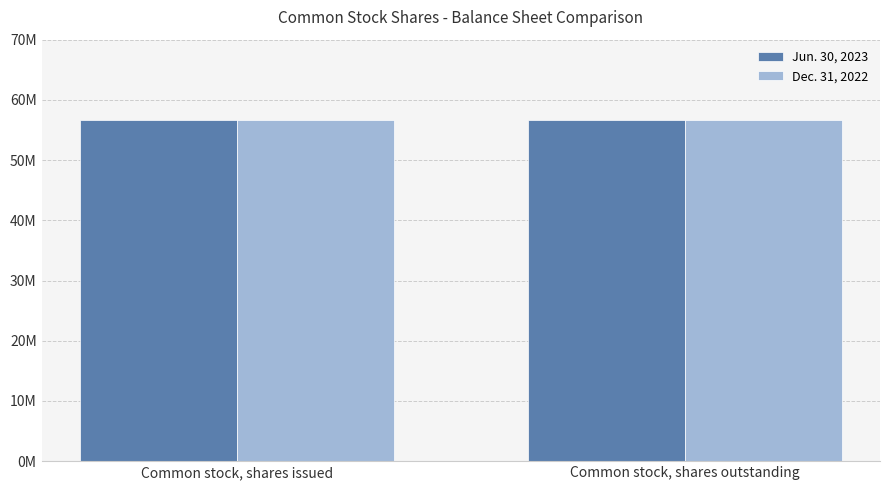

What is the maximum value shown in the chart?

56695691